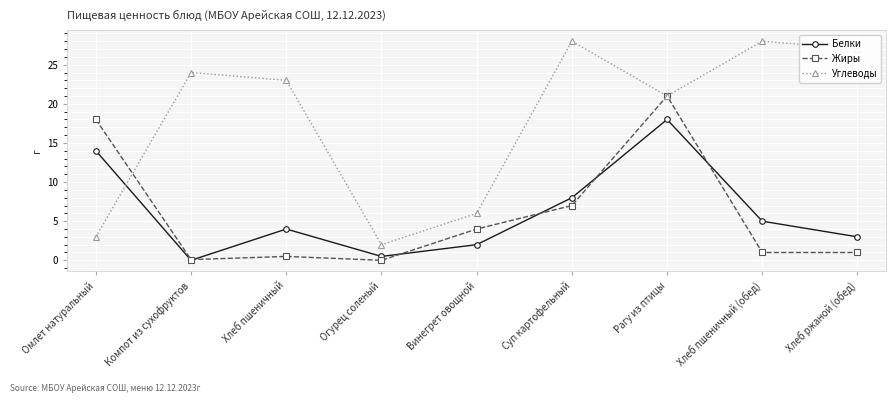

Read the Углеводы value at Суп картофельный.

28.0